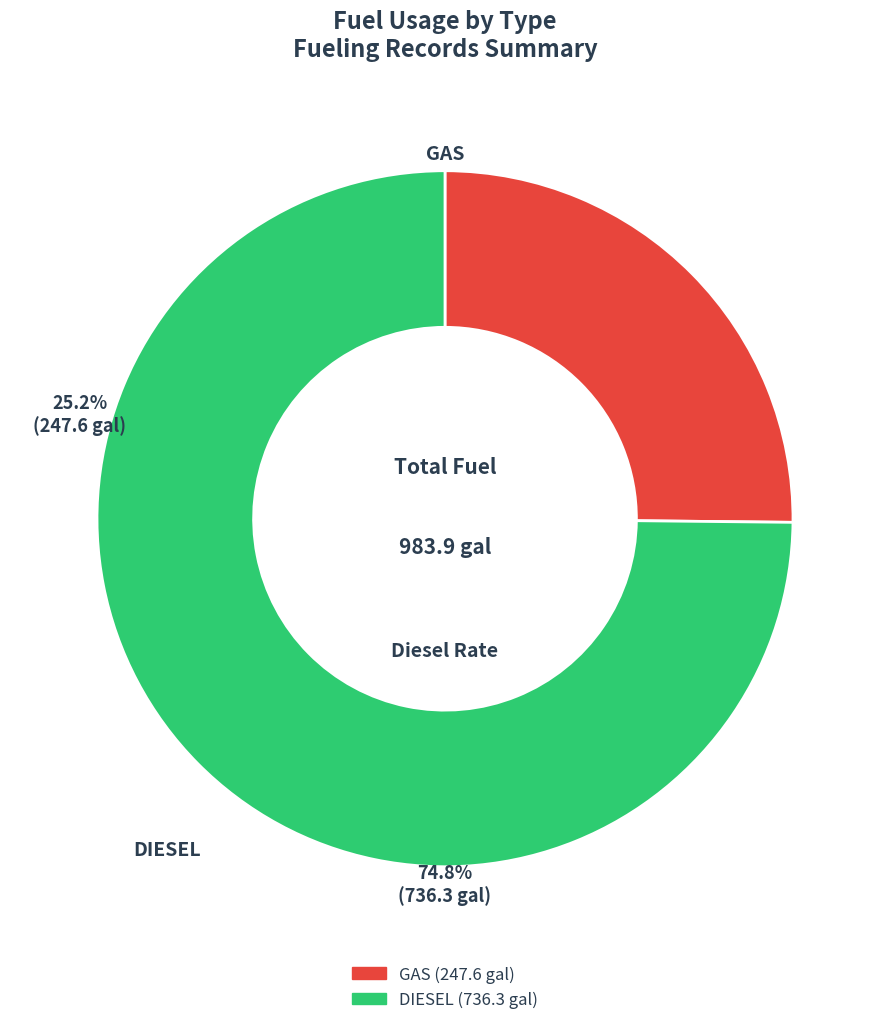

What portion of the pie excludes DIESEL?

25.2%